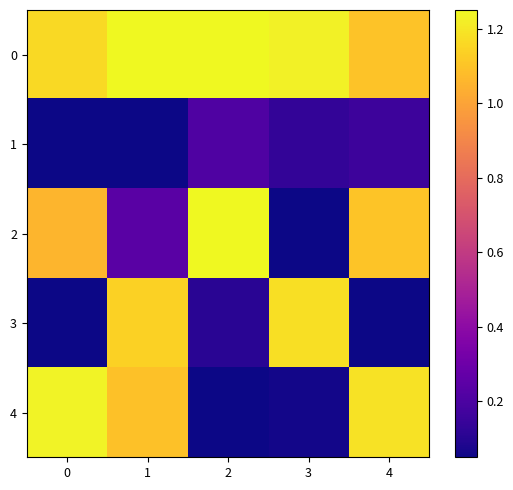

At which category is the sum across all series the highest?

1